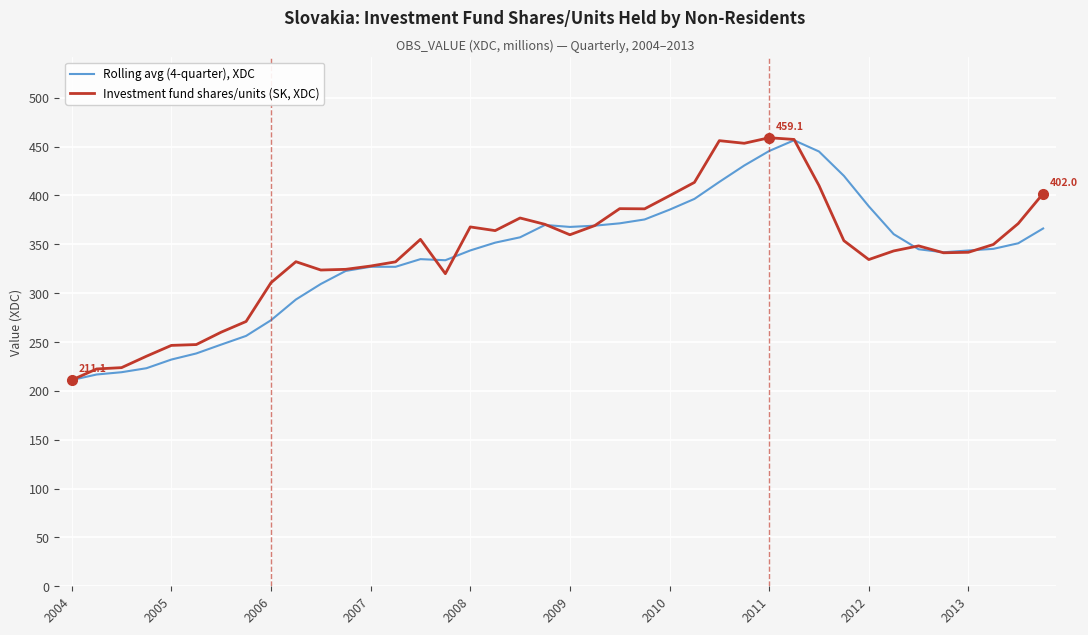

How many distinct data groups are displayed?

2